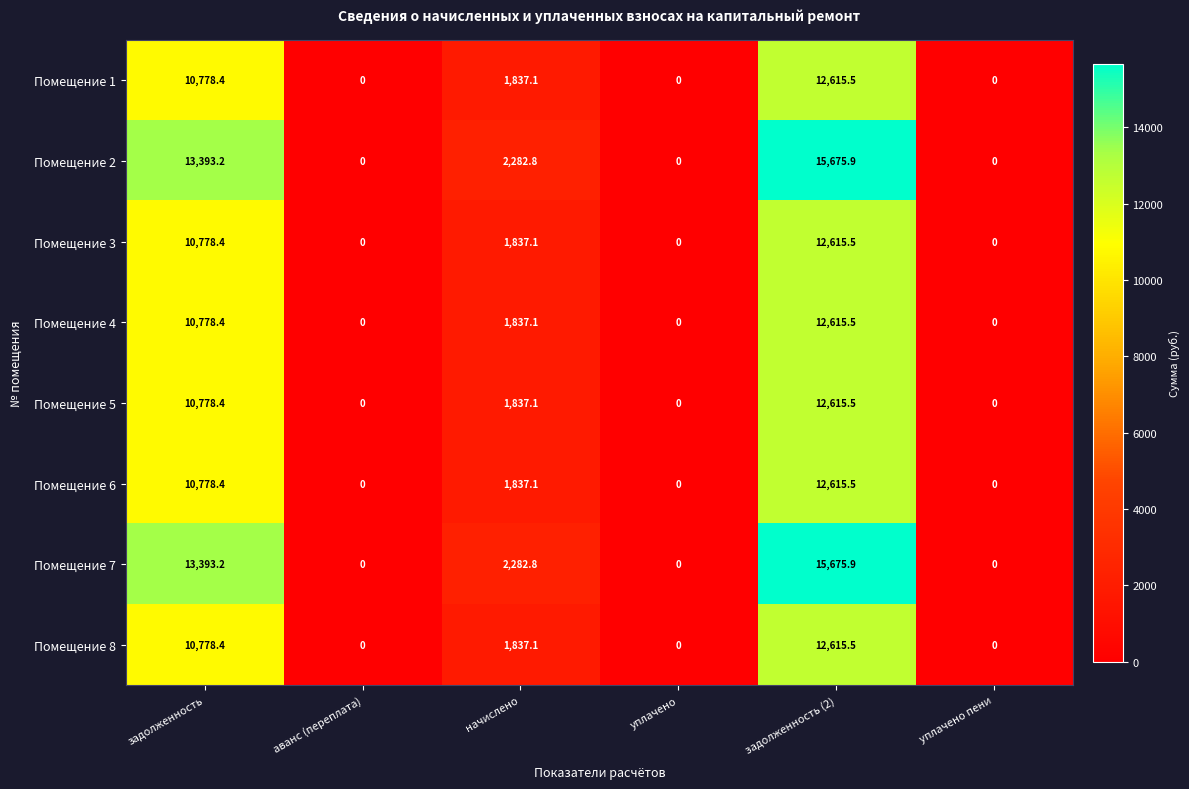

Is the value of Помещение 5 at уплачено greater than the value of Помещение 1 at начислено?

No